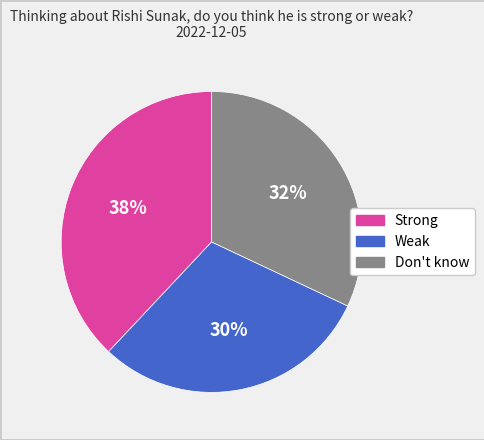

Count the number of slices in the pie.

3